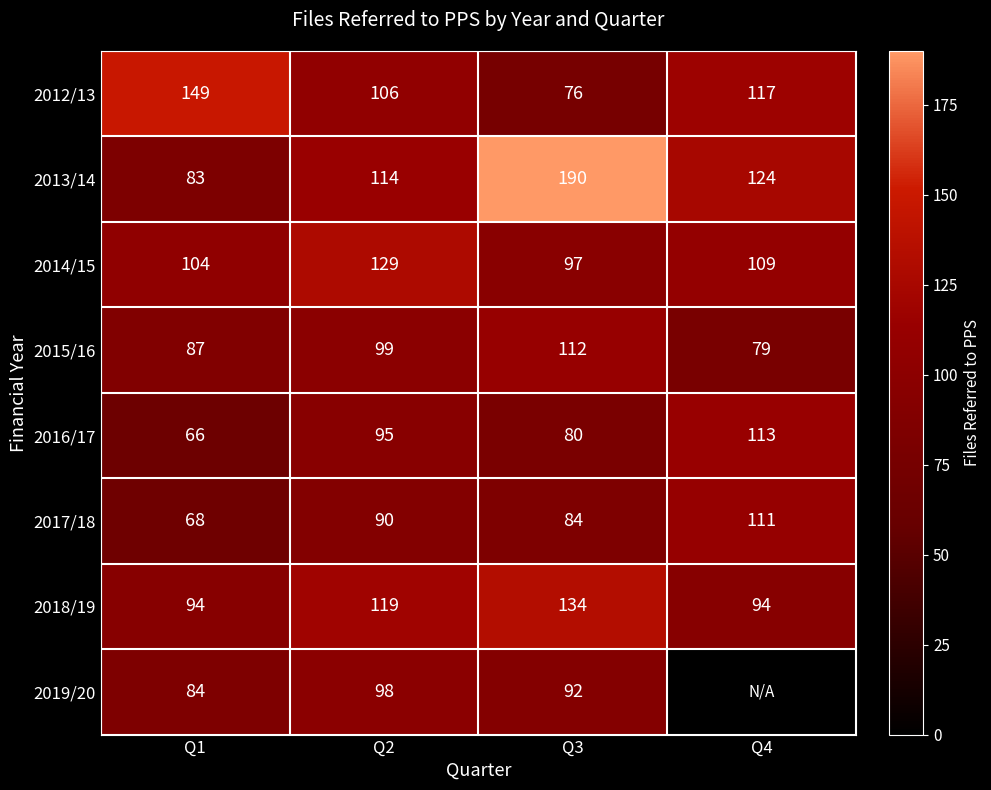

Rank the categories by 2017/18 value from highest to lowest.

Q4, Q2, Q3, Q1